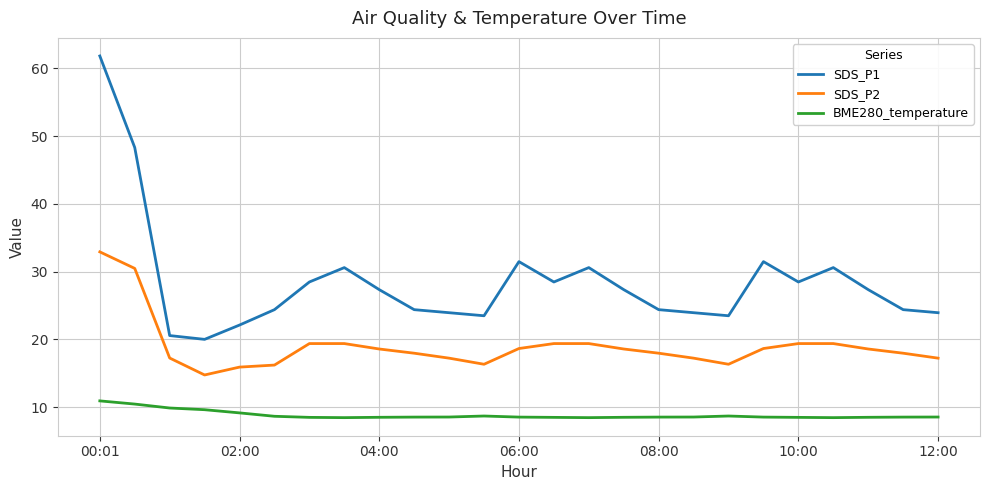

Which series has the widest spread of values?

SDS_P1